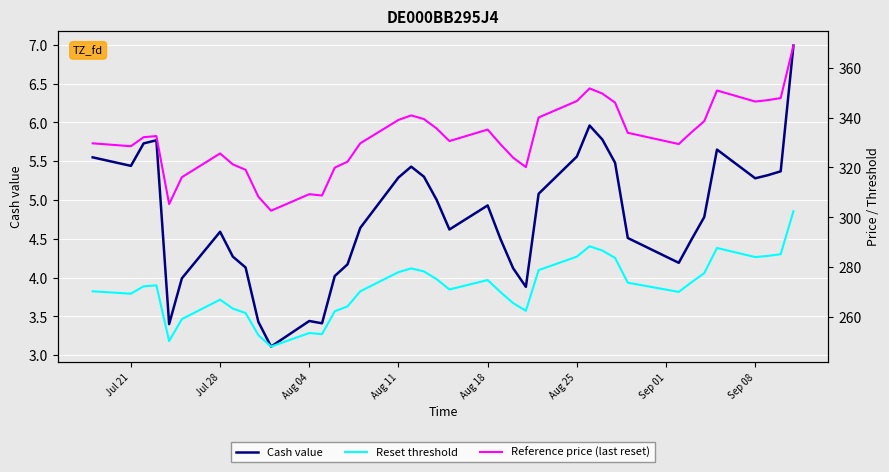

Is it true that Cash value equals 7.6 at Jul 28?

False